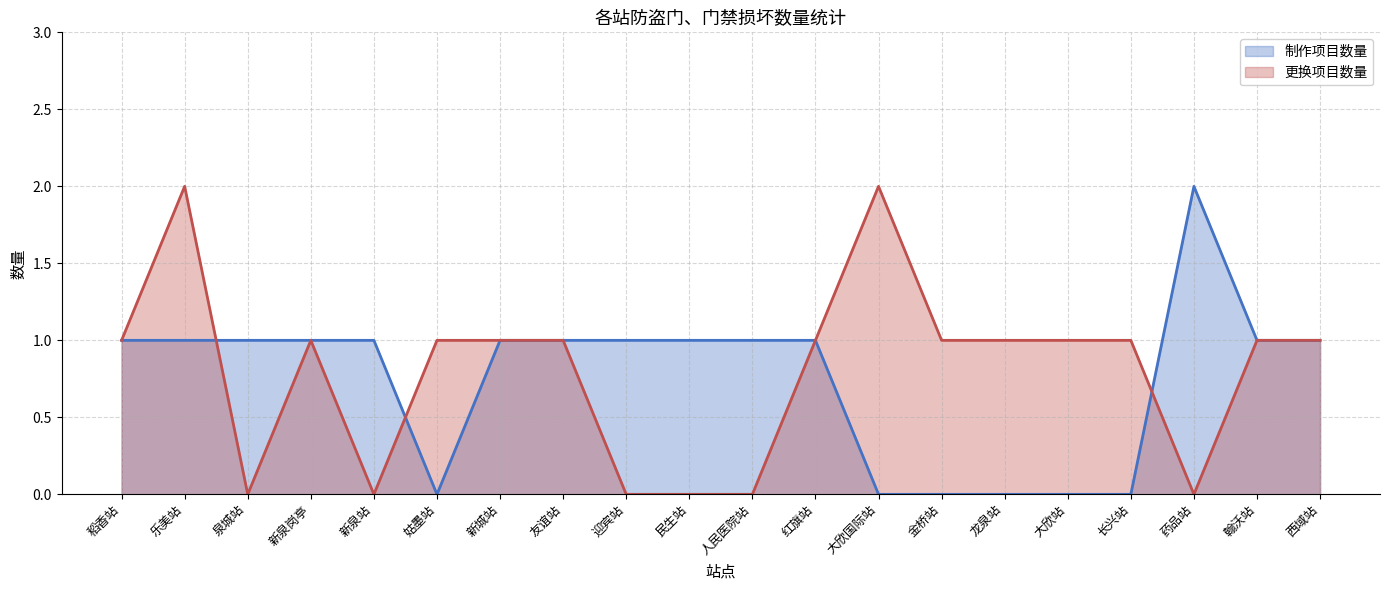

Reading left to right, list all the values displayed in this chart.

制作项目数量: 稻香站=1	乐美站=1	泉城站=1	新泉岗亭=1	新泉站=1	姑墨站=0	新城站=1	友谊站=1	迎宾站=1	民生站=1	人民医院站=1	红旗站=1	大欣国际站=0	金桥站=0	龙泉站=0	大欣站=0	长兴站=0	药品站=2	翰沃站=1	西域站=1
更换项目数量: 稻香站=1	乐美站=2	泉城站=0	新泉岗亭=1	新泉站=0	姑墨站=1	新城站=1	友谊站=1	迎宾站=0	民生站=0	人民医院站=0	红旗站=1	大欣国际站=2	金桥站=1	龙泉站=1	大欣站=1	长兴站=1	药品站=0	翰沃站=1	西域站=1